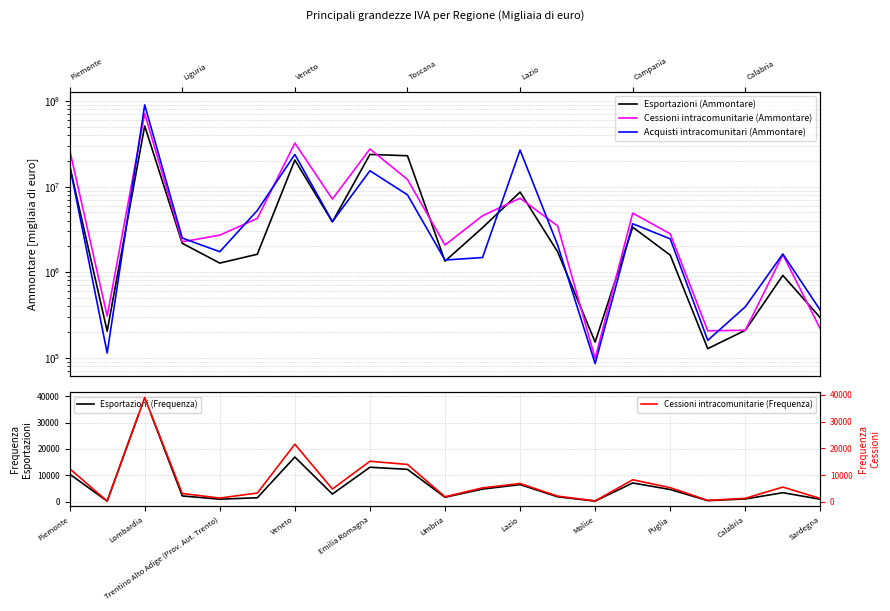

True or false: Esportazioni (Frequenza) and Cessioni intracomunitarie (Ammontare) intersect in this chart.

False